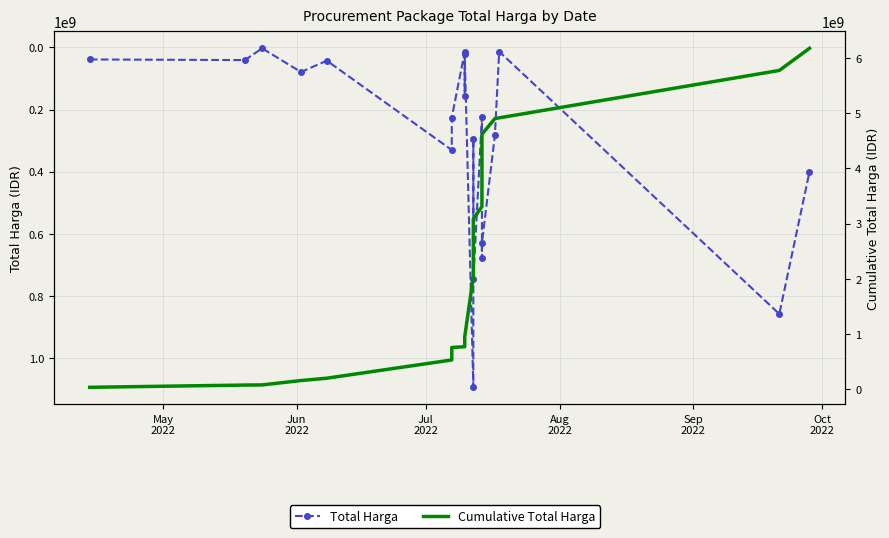

What is the smallest value displayed?

2679000